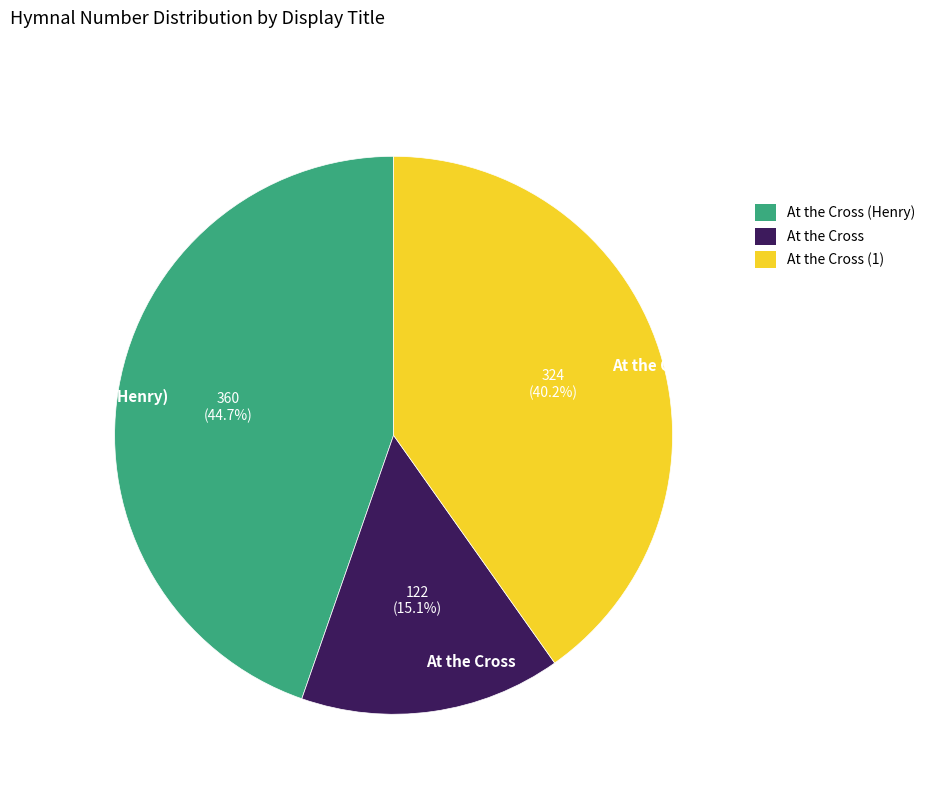

Which slice is the largest?

At the Cross (Henry)